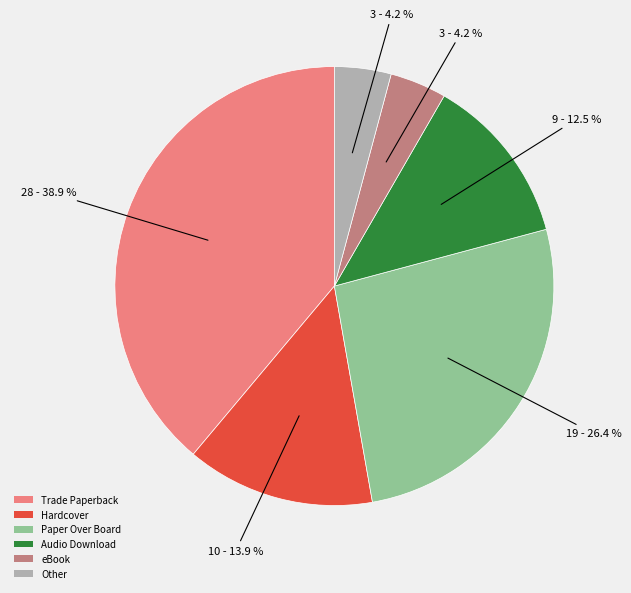

How many segments does this pie chart have?

6